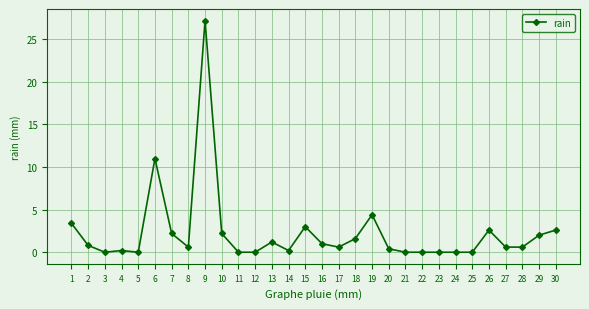

Reading left to right, list all the values displayed in this chart.

1=3.4	2=0.8	3=0.0	4=0.2	5=0.0	6=11.0	7=2.2	8=0.6	9=27.2	10=2.2	11=0.0	12=0.0	13=1.2	14=0.2	15=3.0	16=1.0	17=0.6	18=1.6	19=4.4	20=0.4	21=0.0	22=0.0	23=0.0	24=0.0	25=0.0	26=2.6	27=0.6	28=0.6	29=2.0	30=2.6